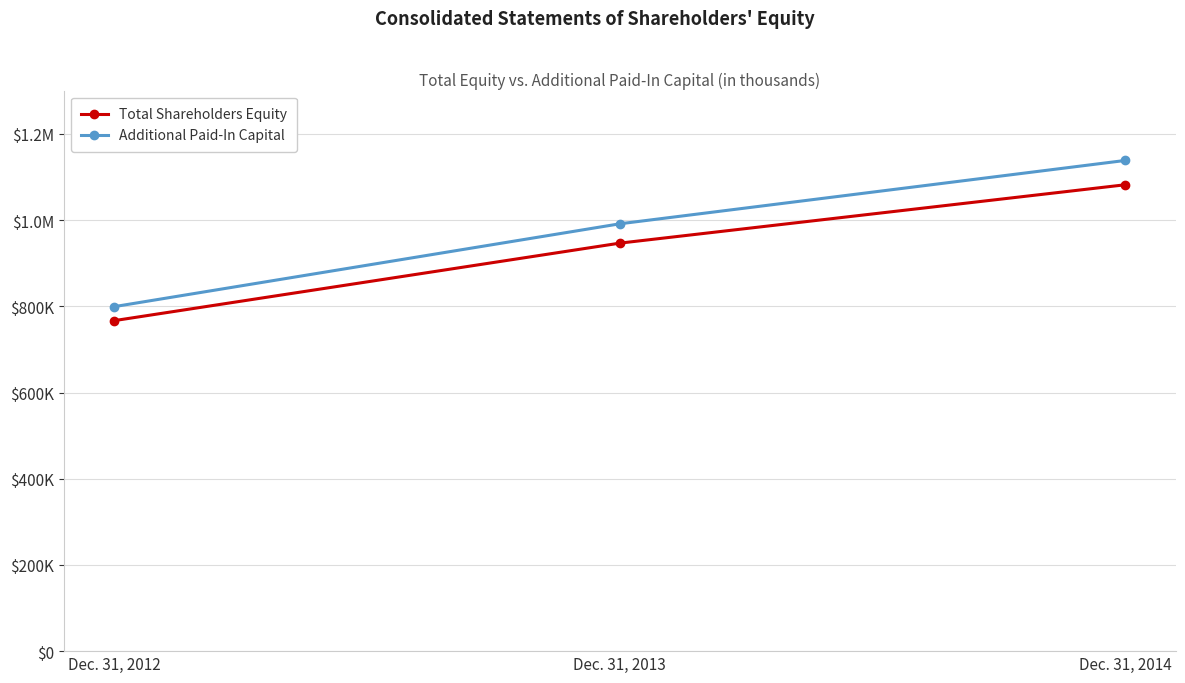

What are all the series names shown in the legend?

Total Shareholders Equity, Additional Paid-In Capital